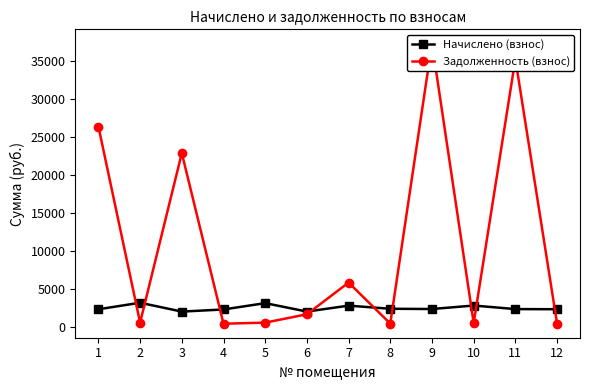

Reading left to right, what are all the values shown in this chart?

Начислено (взнос): 1=2279.6	2=3139.6	3=1973.0	4=2253.1	5=3087.8	6=1976.1	7=2757.9	8=2344.2	9=2312.2	10=2770.2	11=2303.6	12=2283.9
Задолженность (взнос): 1=26372.8	2=523.3	3=22872.1	4=375.5	5=514.6	6=1621.7	7=5800.8	8=390.7	9=37342.6	10=459.8	11=35272.7	12=380.6